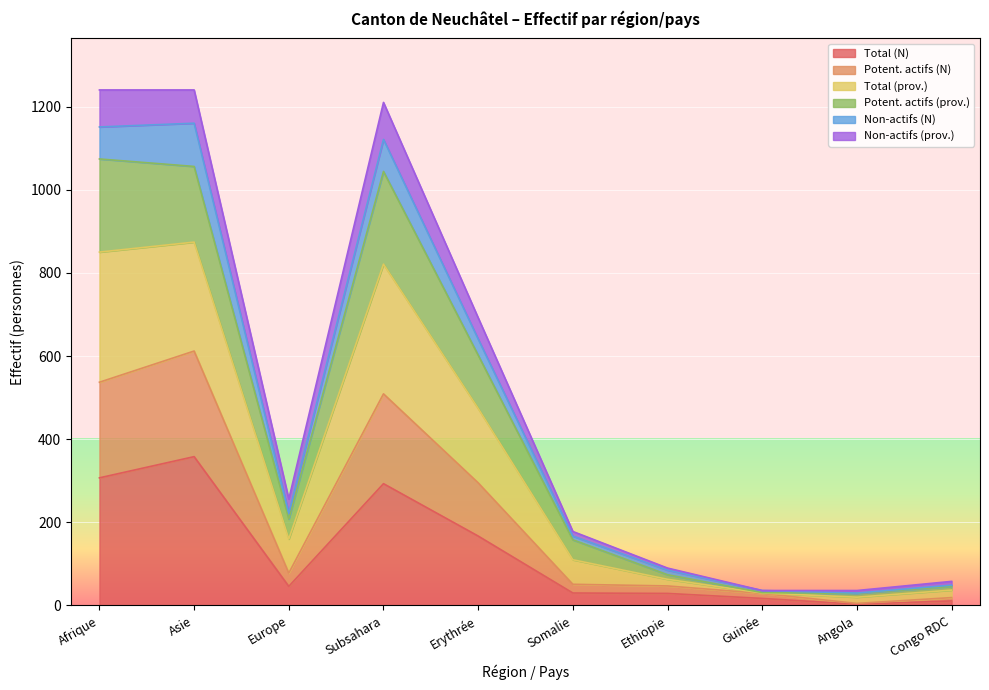

Where is the first local minimum for Total (prov.)?

Europe